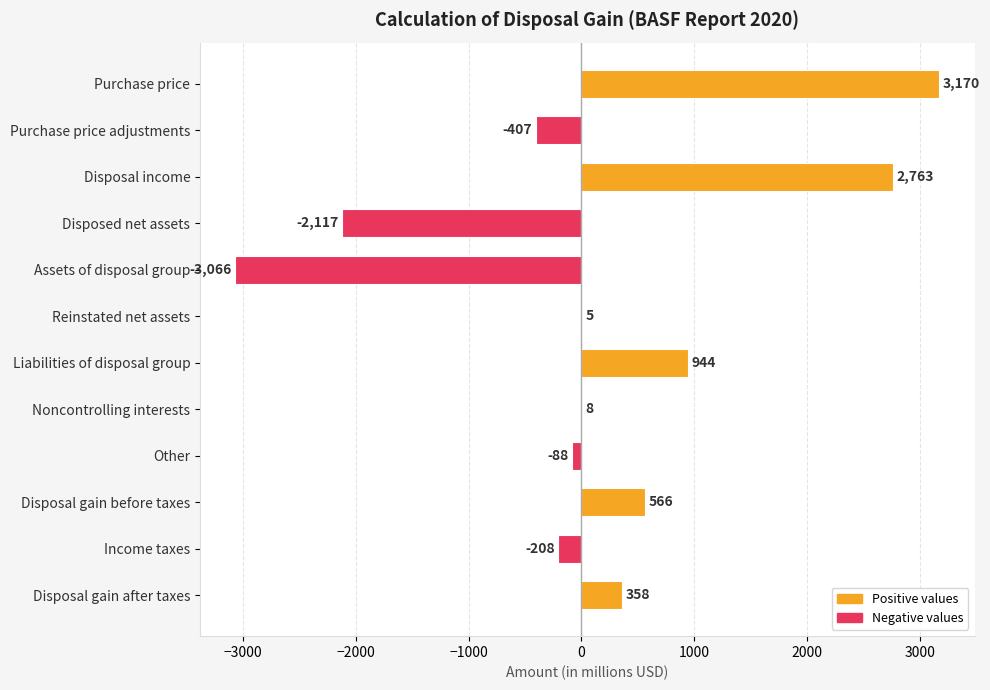

True or false: the data shows 358 at Disposal gain after taxes.

True